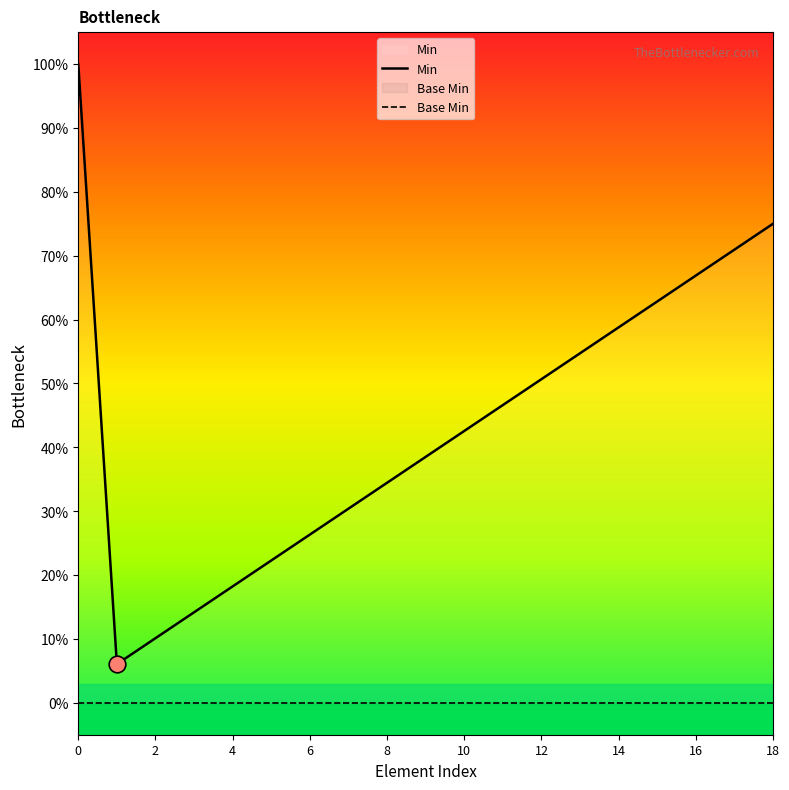

True or false: Base Min and Min cross at least once.

False